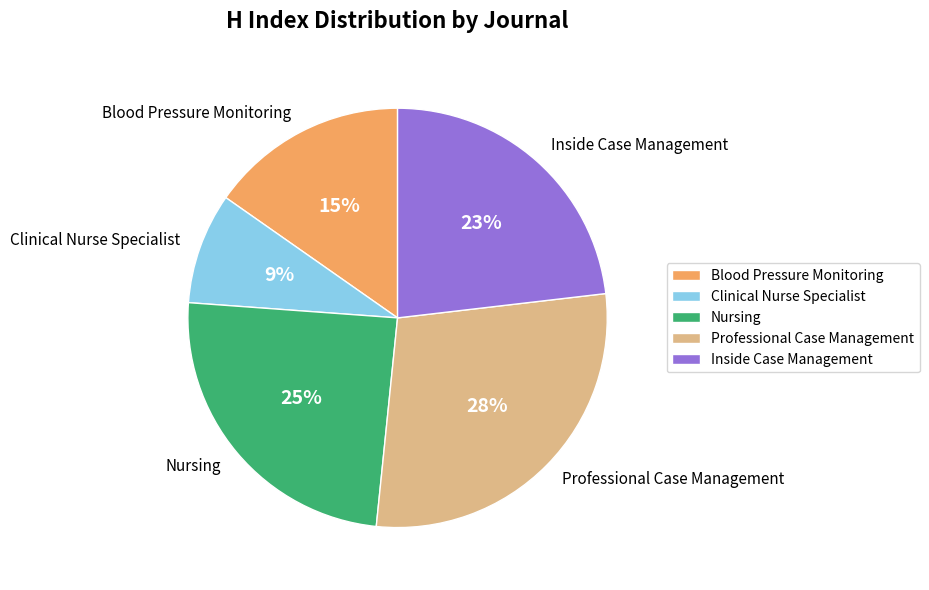

Do Clinical Nurse Specialist and Blood Pressure Monitoring together represent more than half of the pie?

No